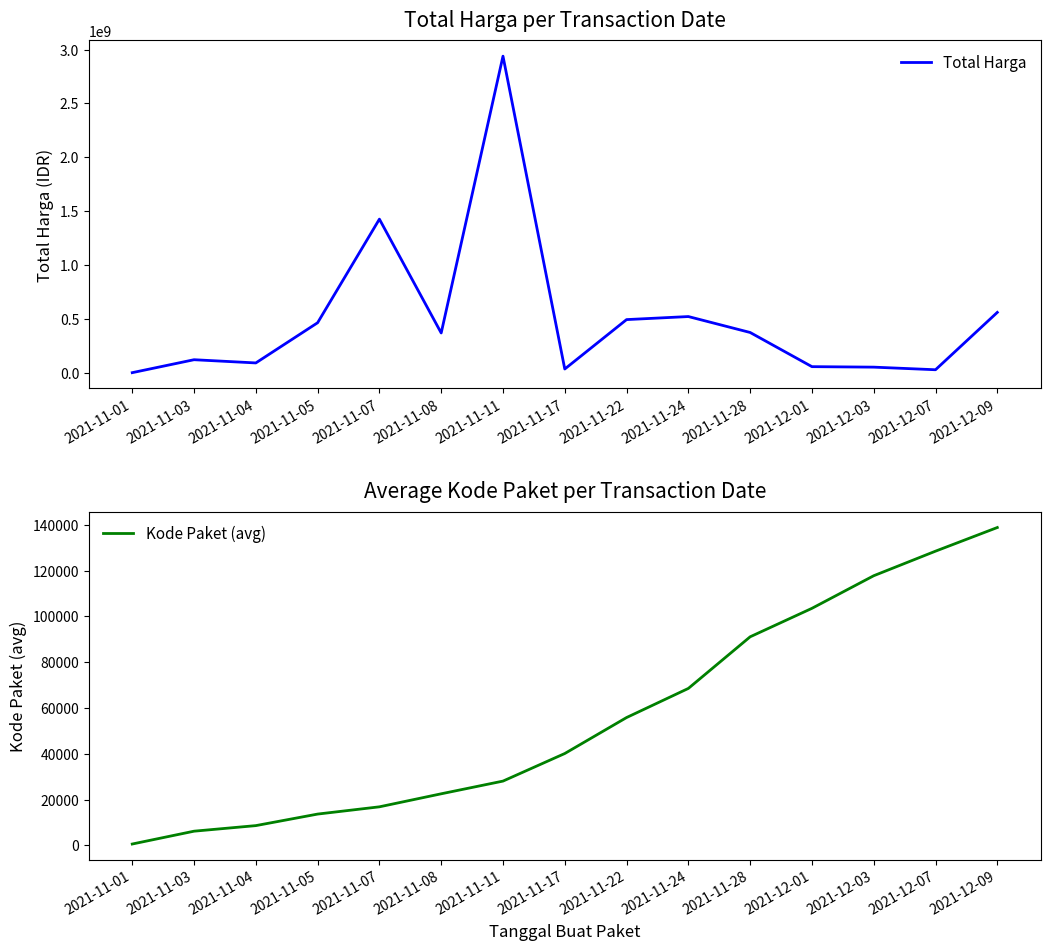

How many interior local peaks does the Total Harga series have?

4